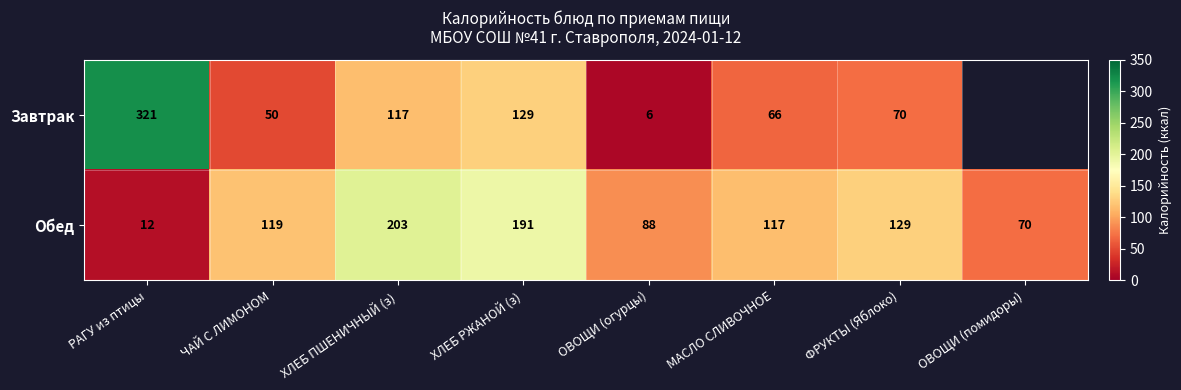

What is the total value across all series at ФРУКТЫ (Яблоко)?

199